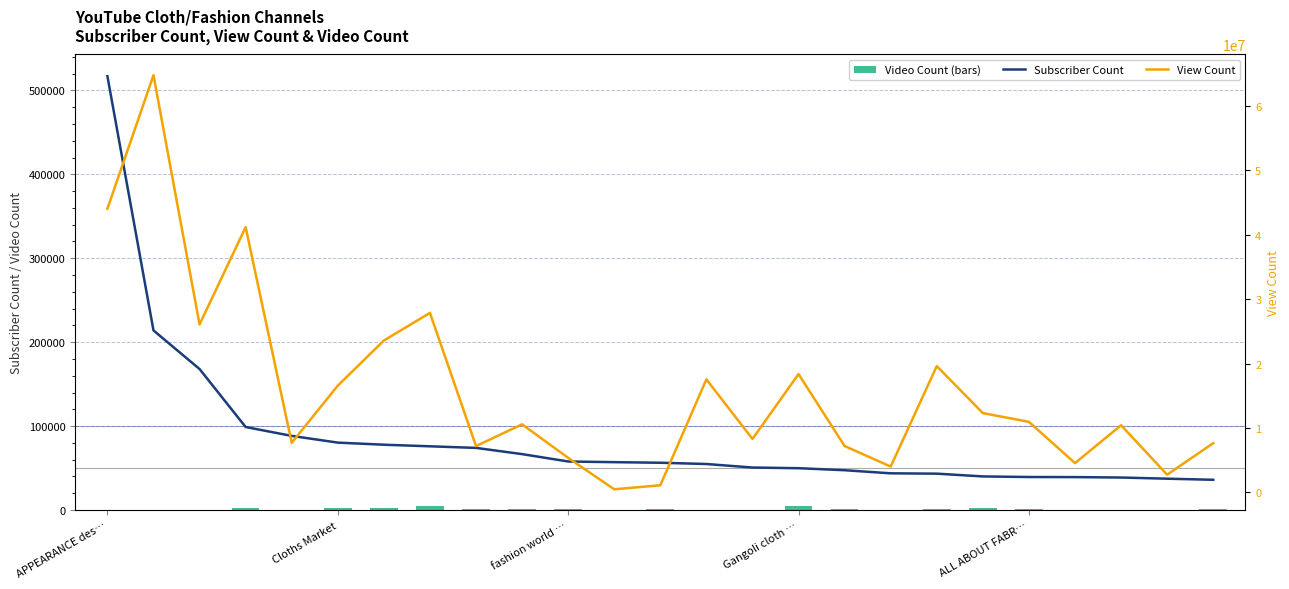

At which label does View Count first exceed 10572852?

APPEARANCE des…